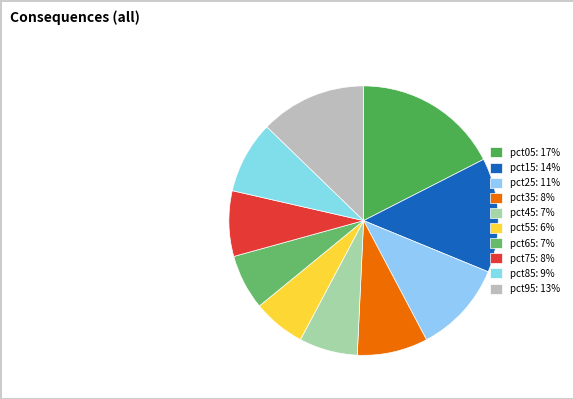

Which slice is the smallest?

pct55